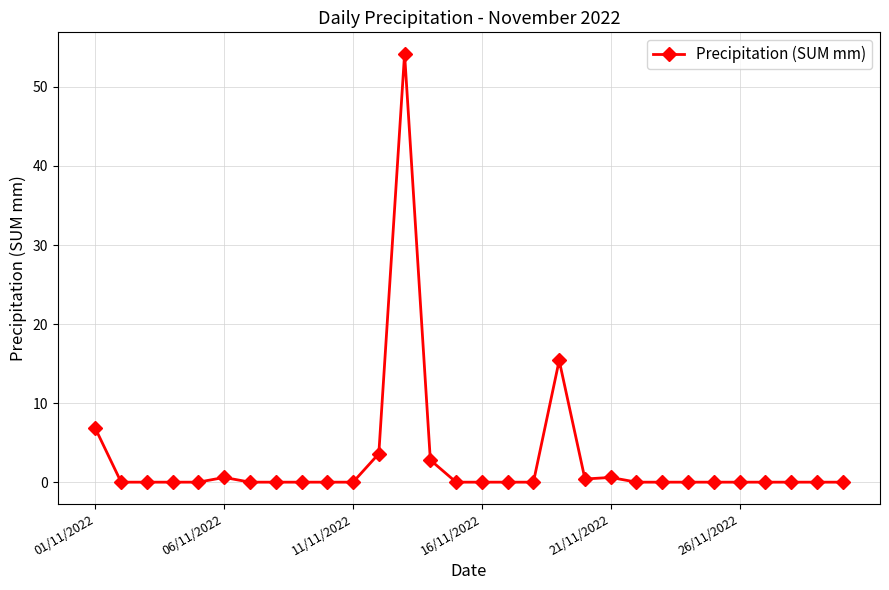

What is the difference between the second highest and minimum values?

15.4